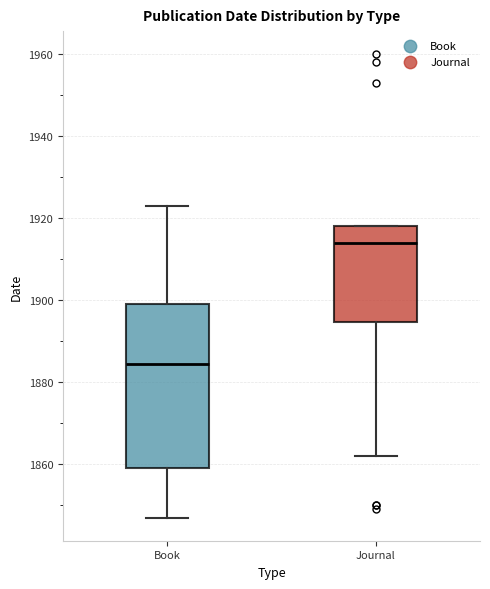

Reading left to right, read every box against the y-axis: the position of its median line, the range the box covers, and the ends of its whiskers. The values are not printed on the chart, so give them approximately, as read against the axis.

Book: median 1884, box 1860 to 1900, whiskers 1848 to 1924
Journal: median 1914, box 1894 to 1918, whiskers 1862 to 1918